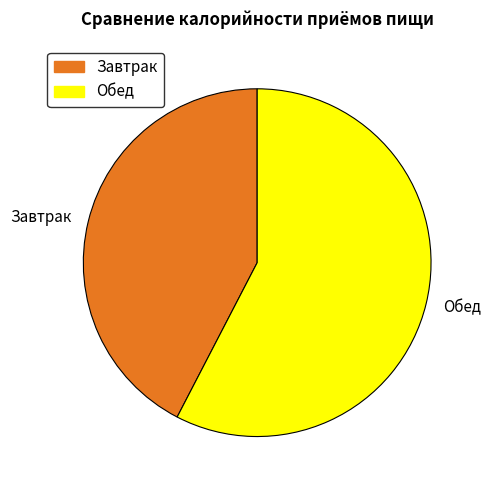

True or false: Завтрак accounts for 42% of the total.

True